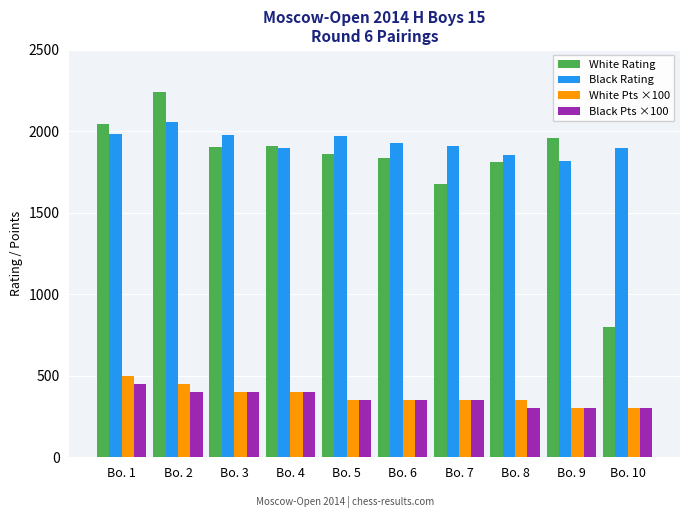

What is the sum of all White Rating values?

18053